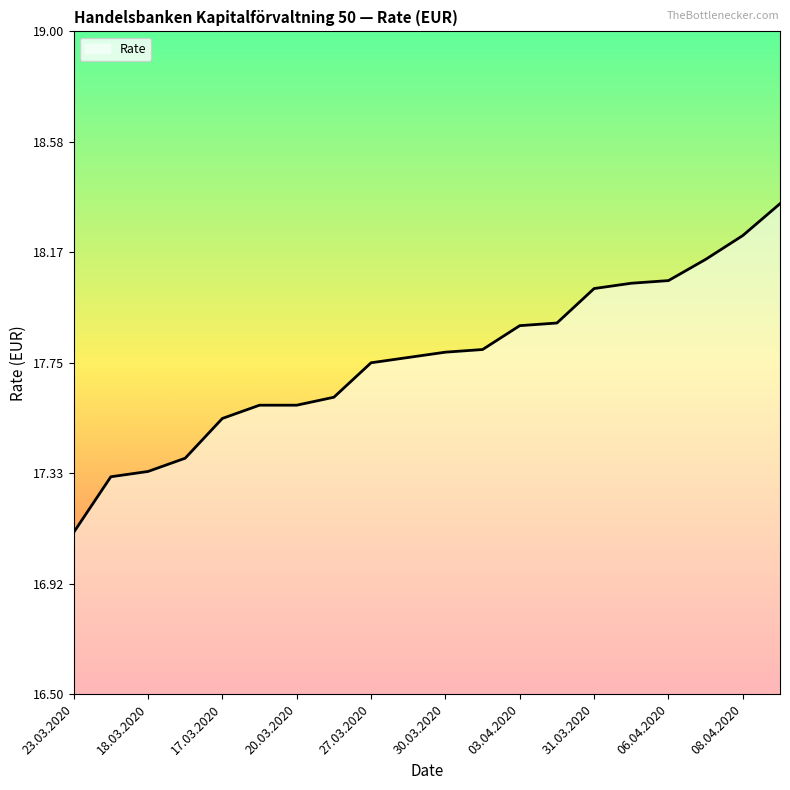

What is the smallest value displayed?

17.1